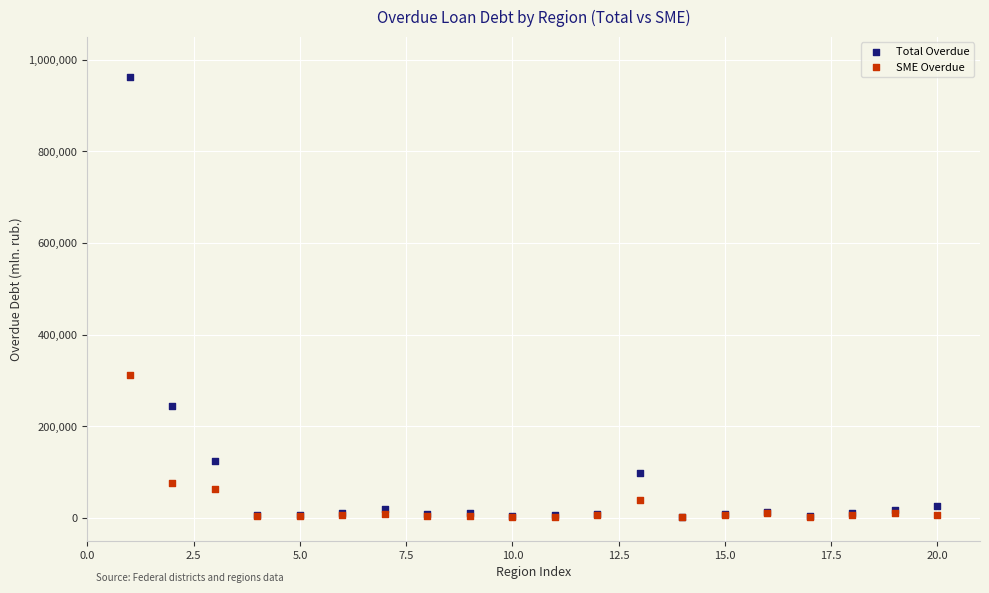

Which series has the largest Y range (max minus min)?

Total Overdue